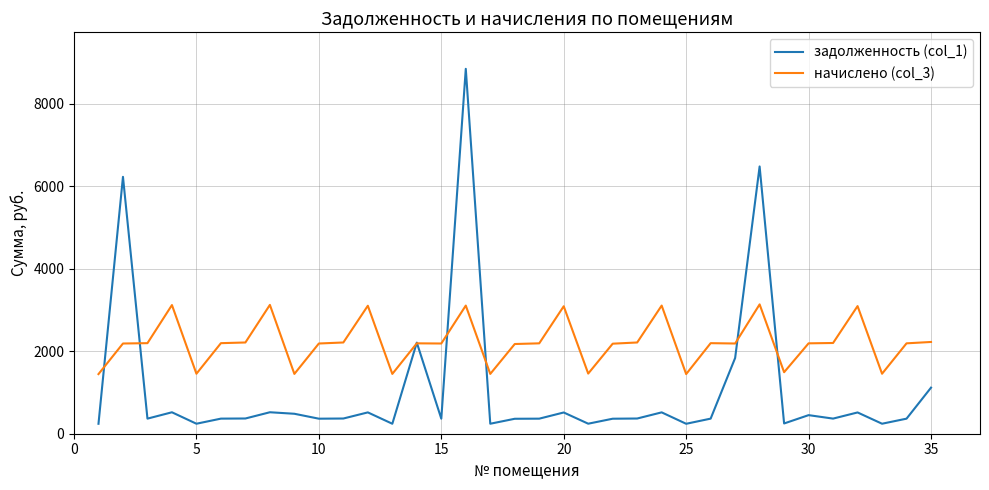

Rank the series by their maximum value, from highest to lowest.

задолженность (col_1), начислено (col_3)